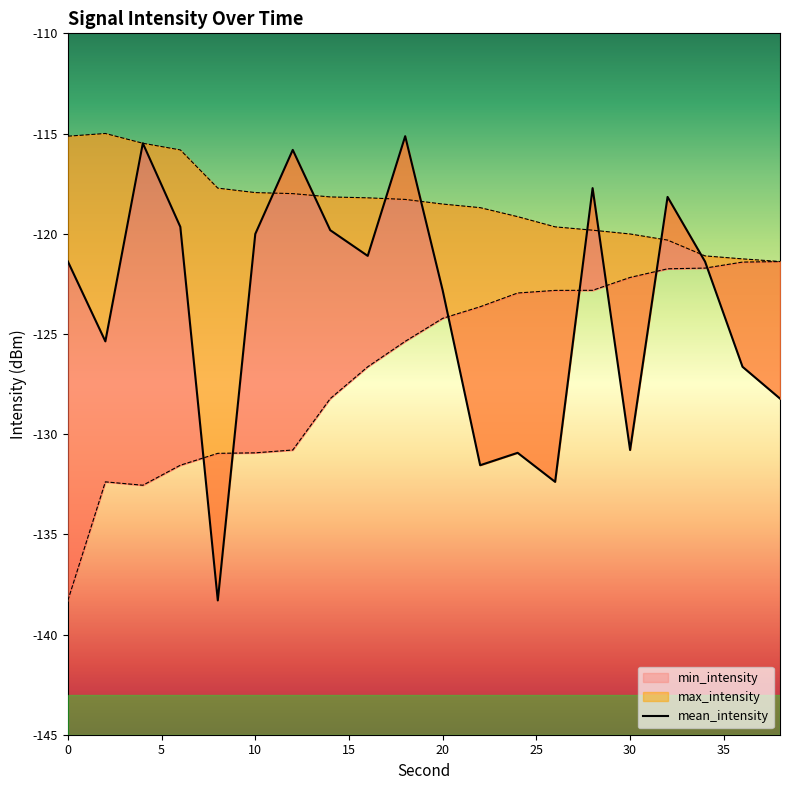

The value of min_intensity at 36 is -197.4. True or false?

False